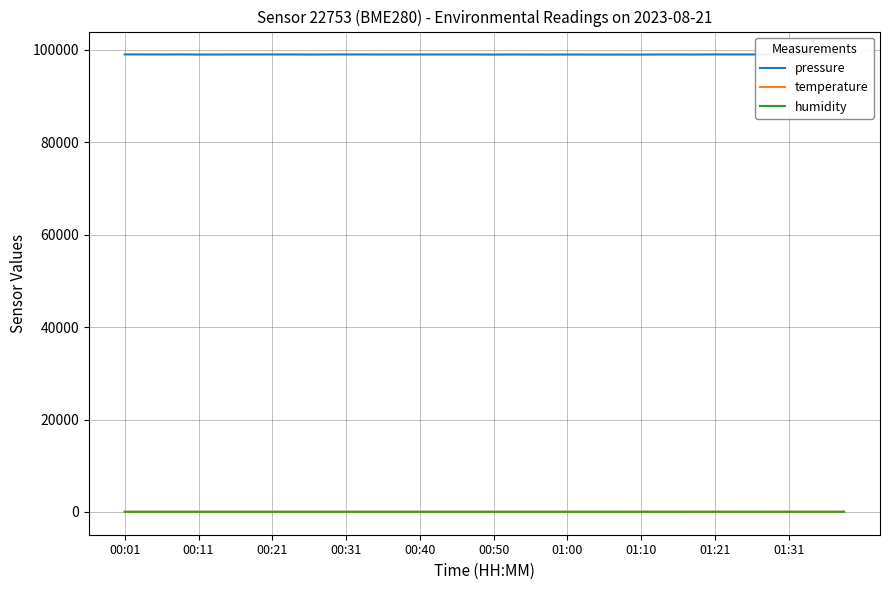

What is the greatest value displayed?

99007.6